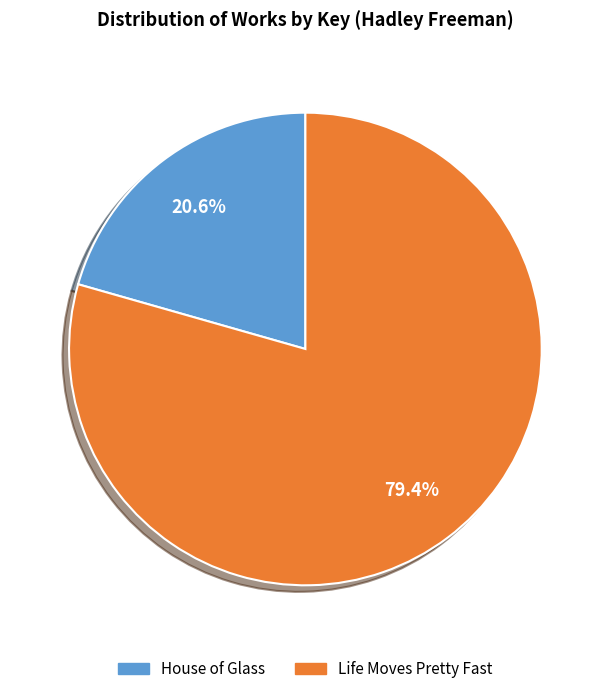

Count the number of slices in the pie.

2